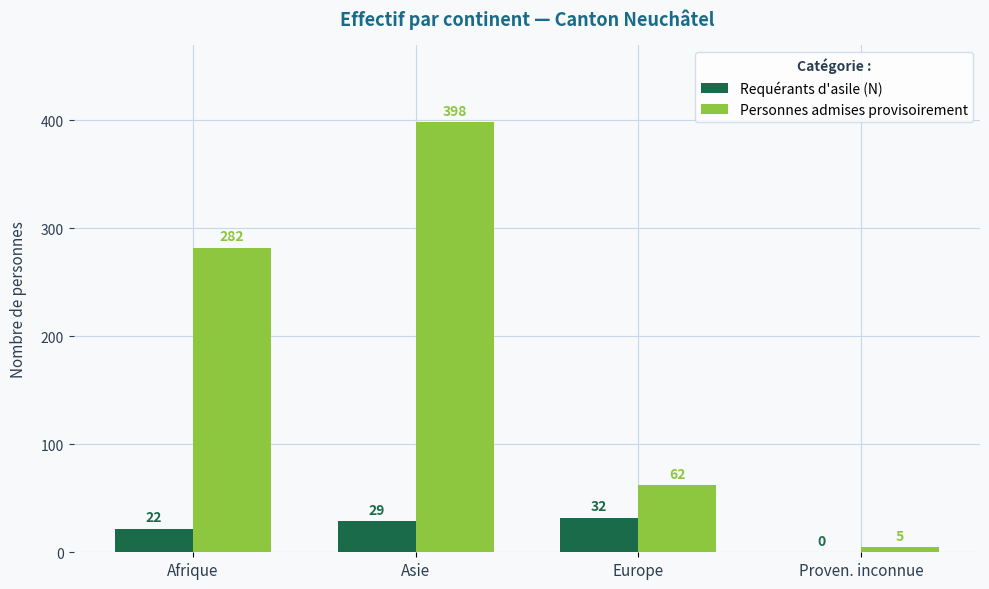

Reading left to right, transcribe all the data shown in this chart.

Requérants d'asile (N): Afrique=22	Asie=29	Europe=32	Proven. inconnue=0
Personnes admises provisoirement: Afrique=282	Asie=398	Europe=62	Proven. inconnue=5